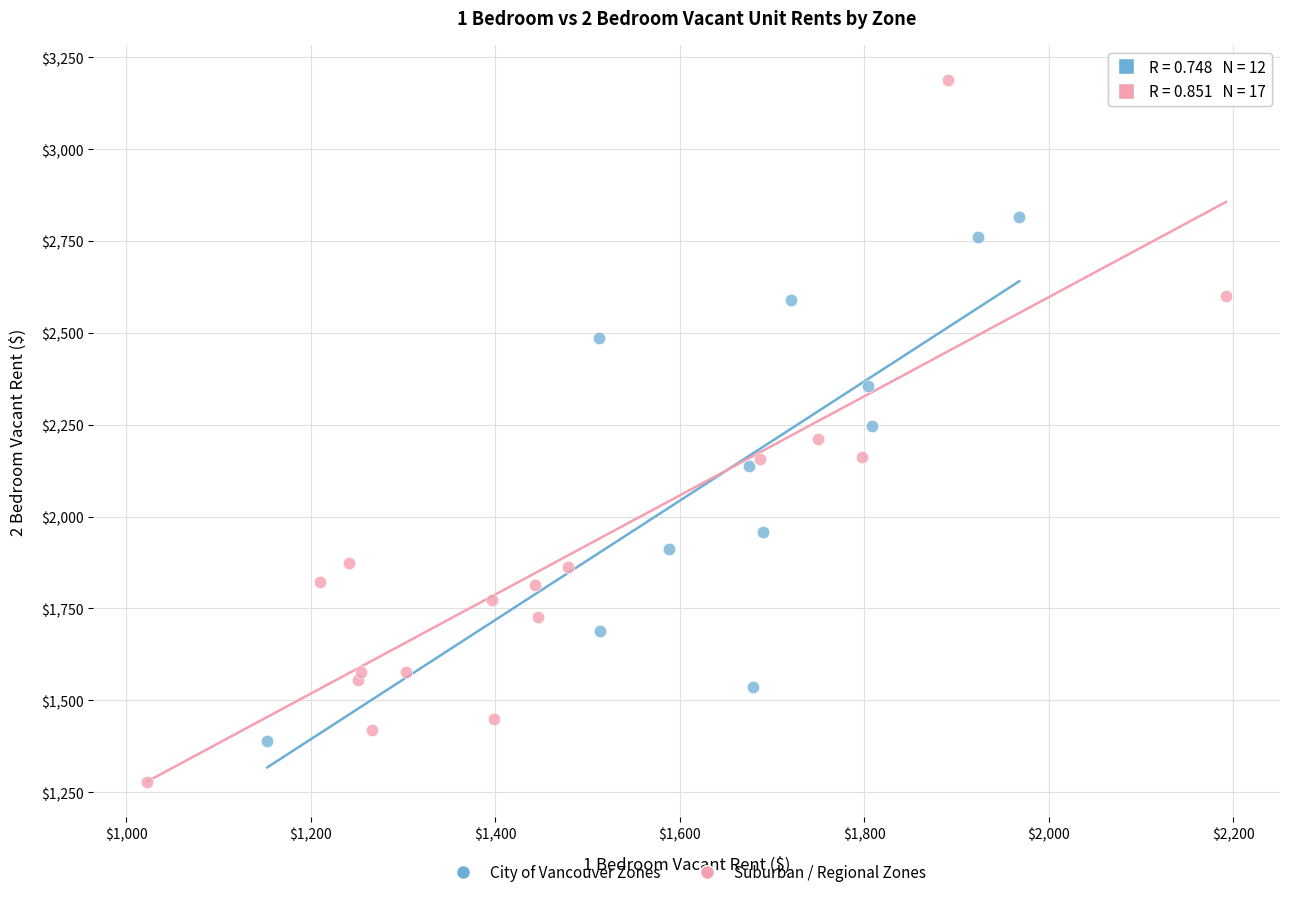

Which series has the largest Y range (max minus min)?

Suburban / Regional Zones